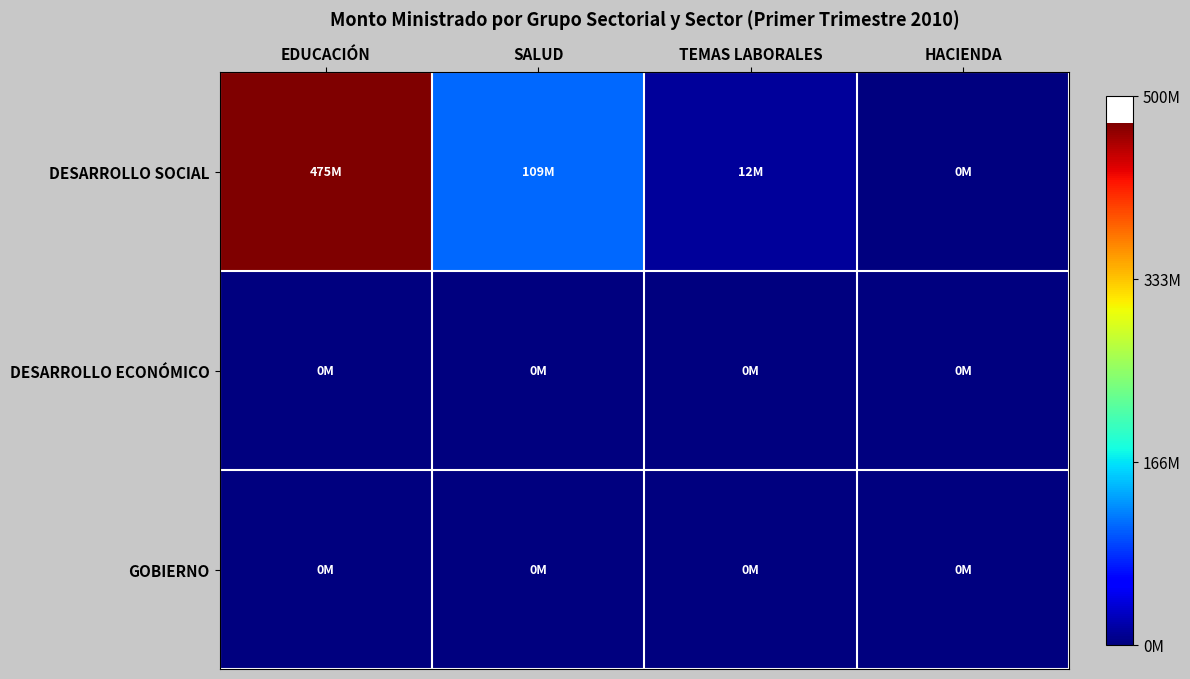

What is the spread (max minus min) of values at SALUD?

109064705